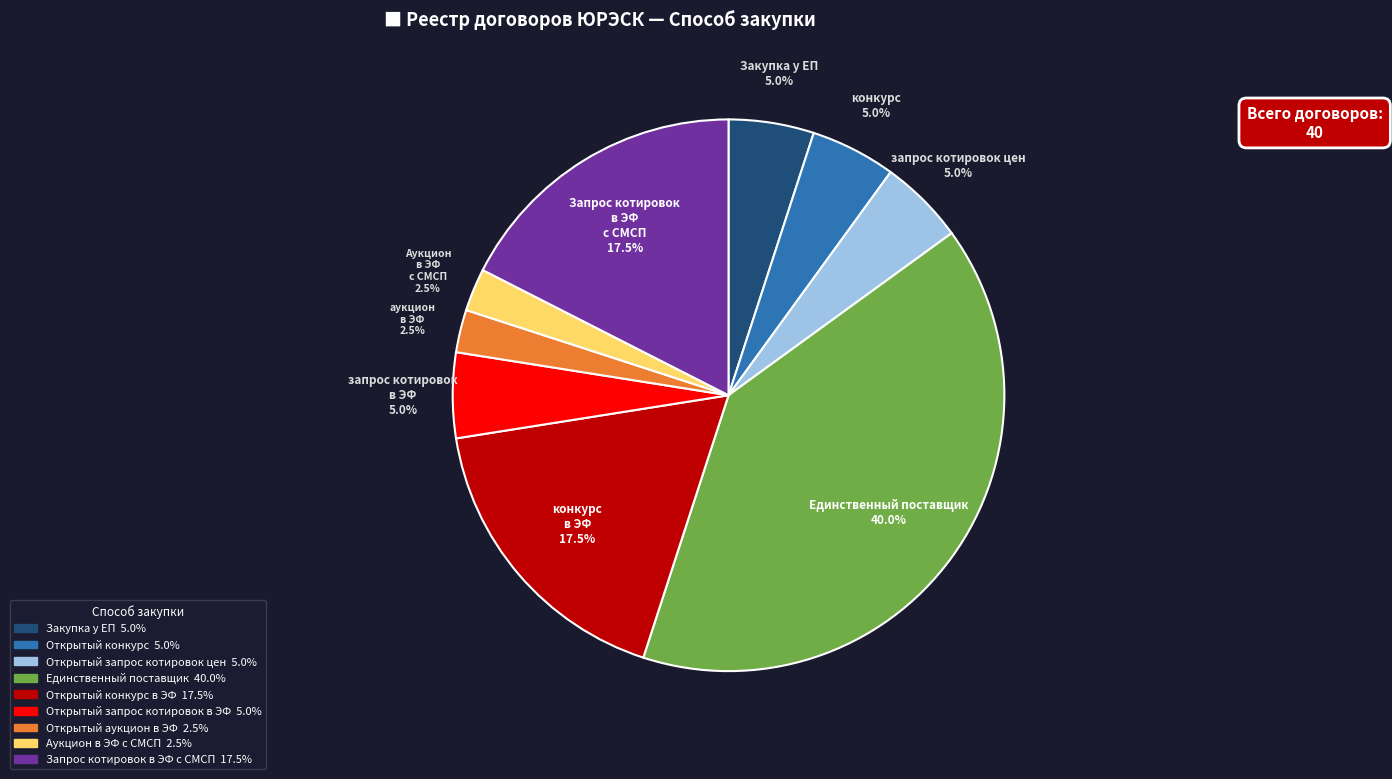

Is there any slice that represents more than half of the pie?

No